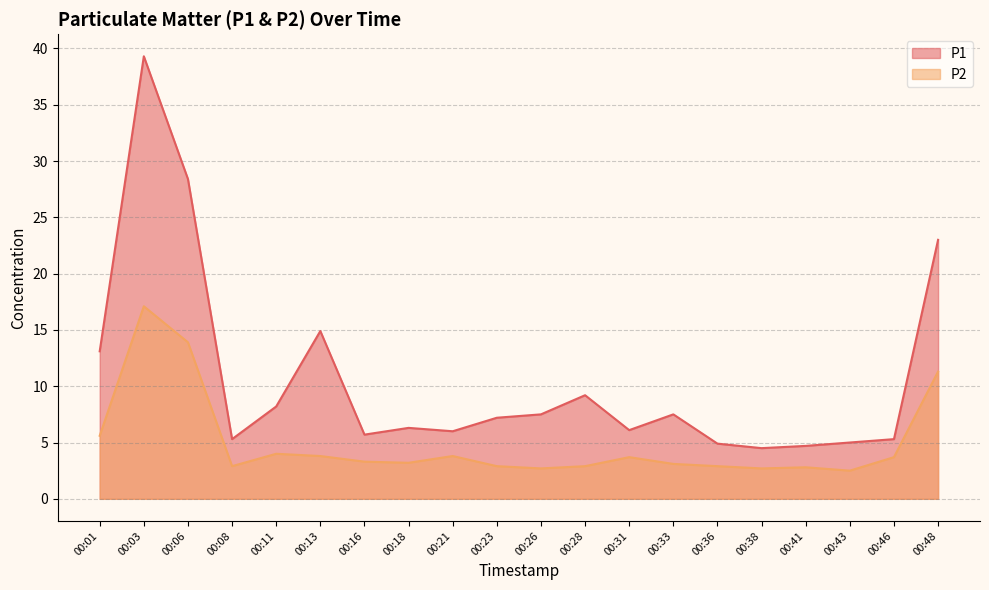

True or false: P2 and P1 intersect in this chart.

False